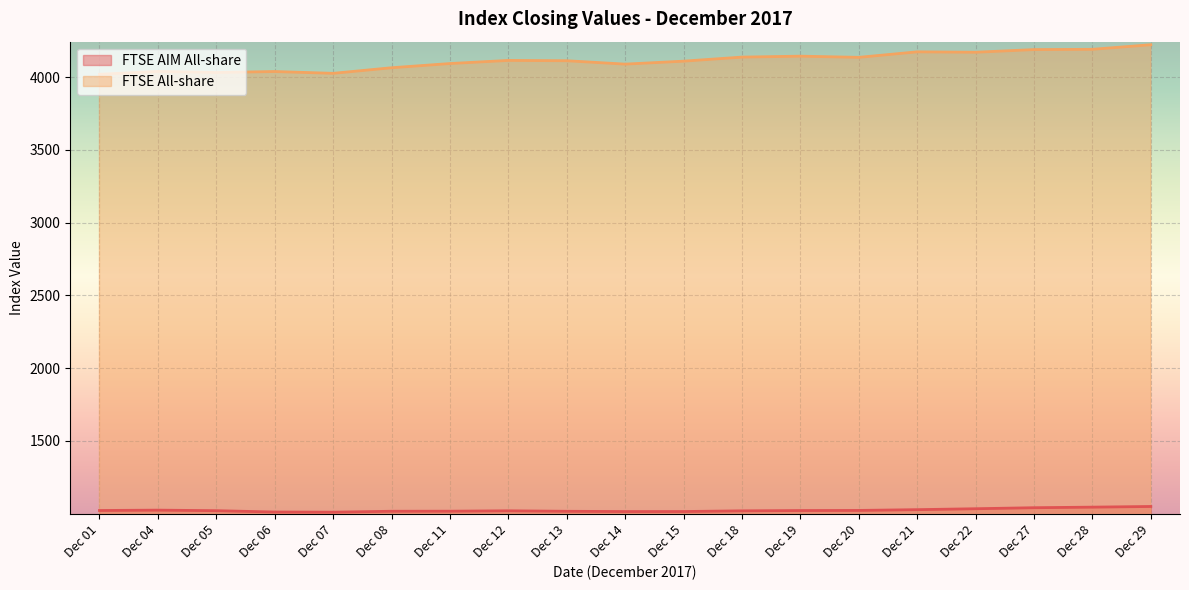

The FTSE All-share series shows 7251.1 at Dec 06. True or false?

False